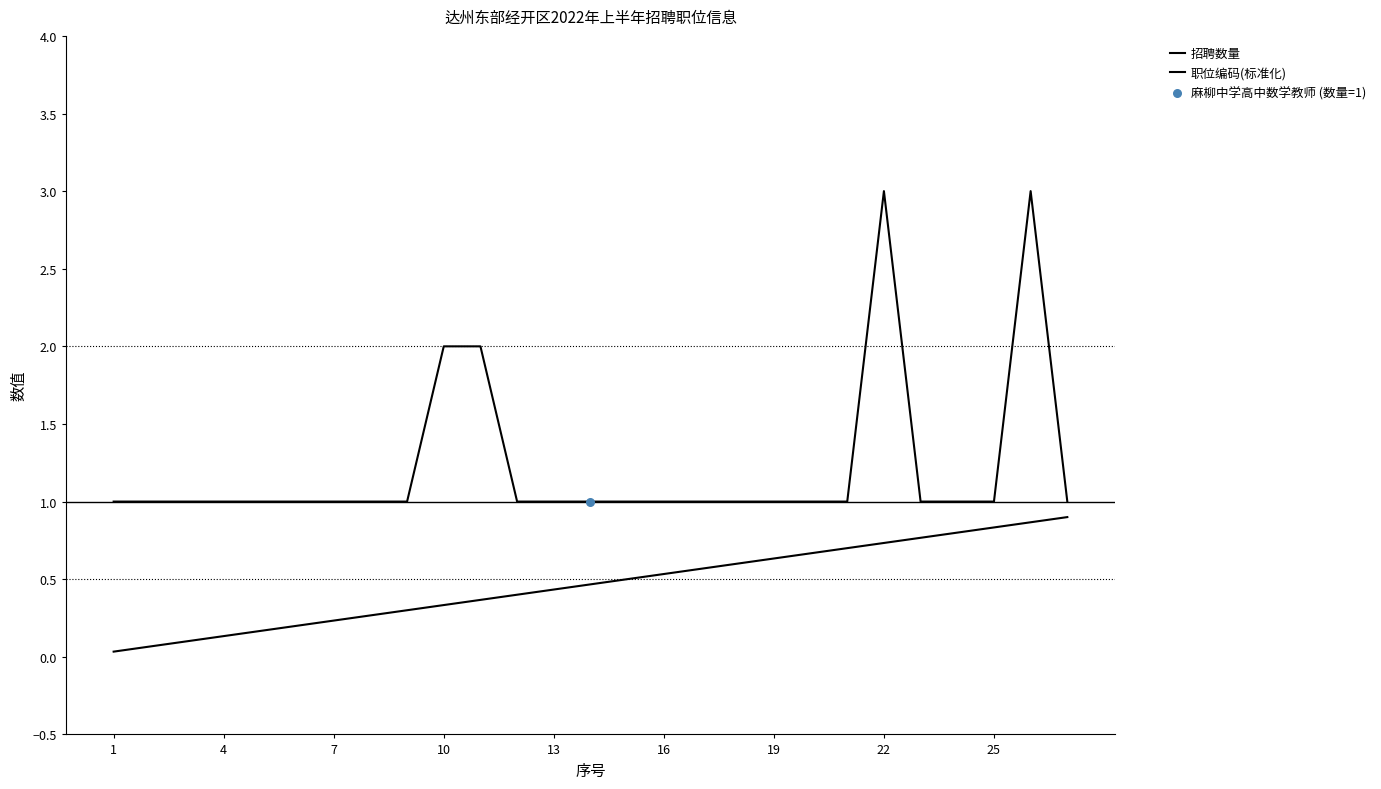

Which series has the largest total across all categories?

招聘数量